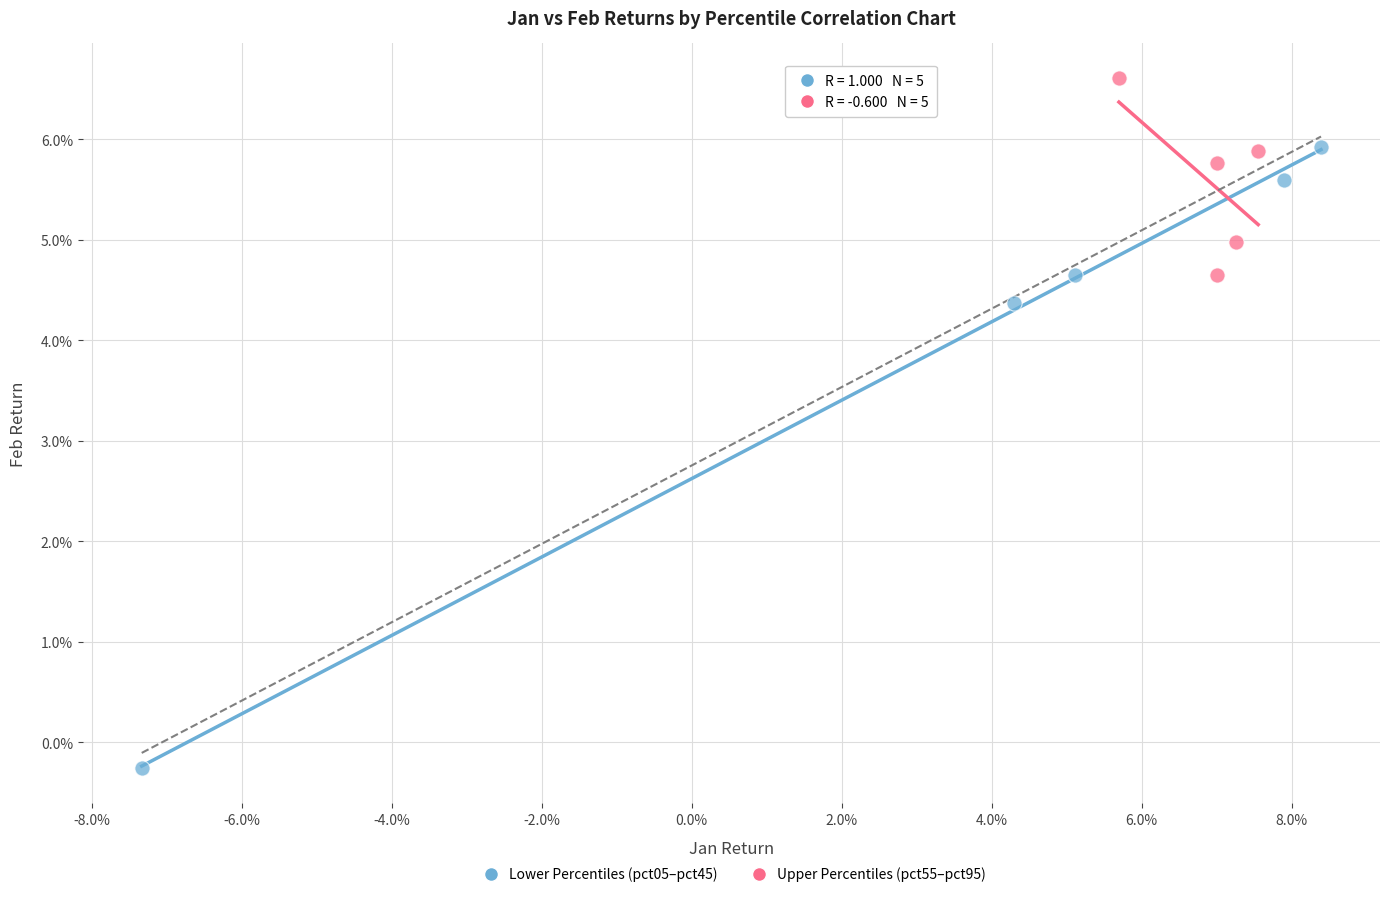

What are all the series names shown in the legend?

Lower Percentiles (pct05–pct45), Upper Percentiles (pct55–pct95)